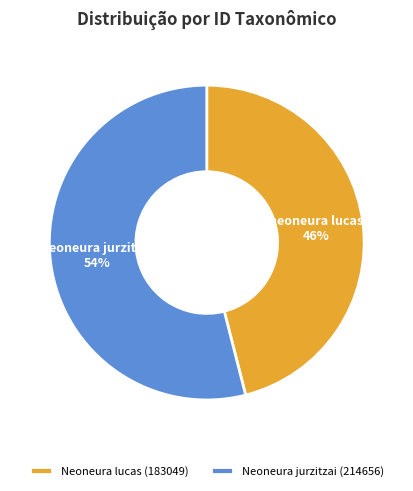

Between Neoneura jurzitzai (214656) and Neoneura lucas (183049), which is larger?

Neoneura jurzitzai (214656)